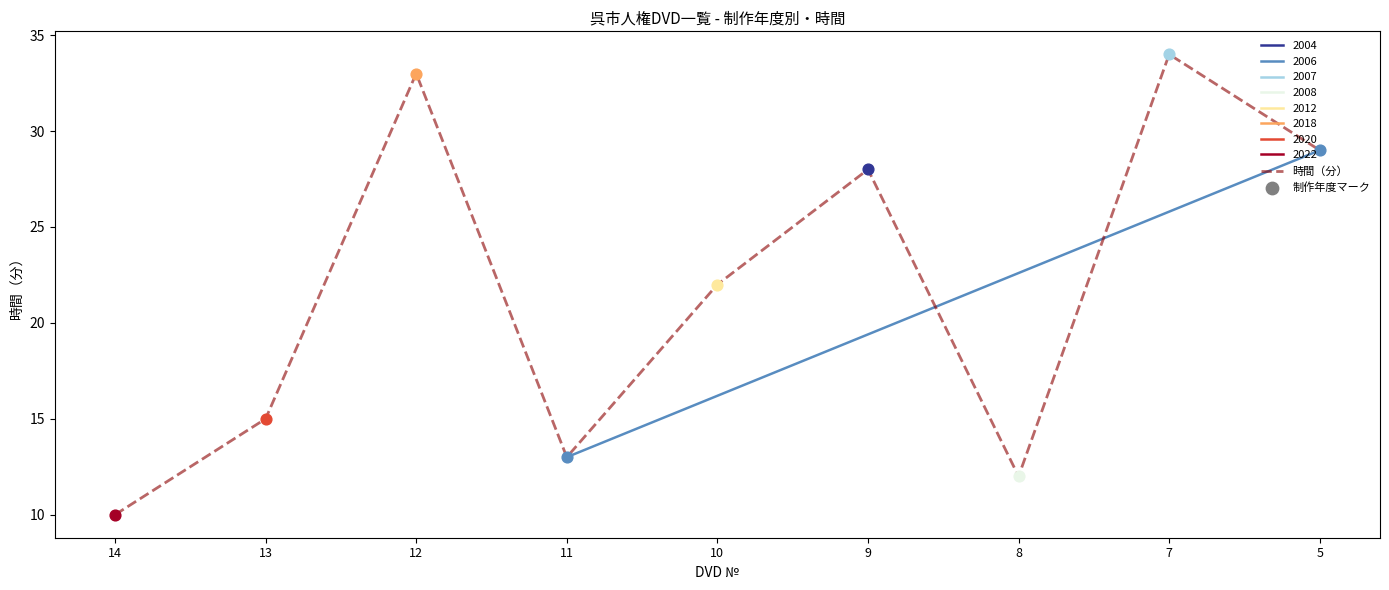

Between 12 and 7, which is larger?

7